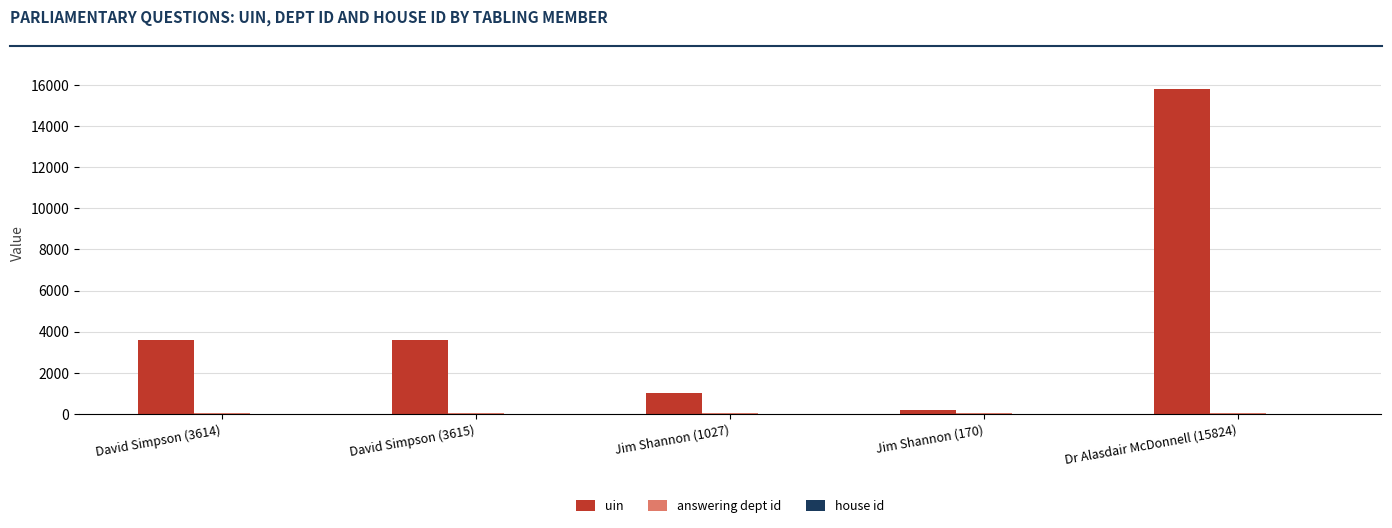

At which category is the sum across all series the highest?

Dr Alasdair McDonnell (15824)